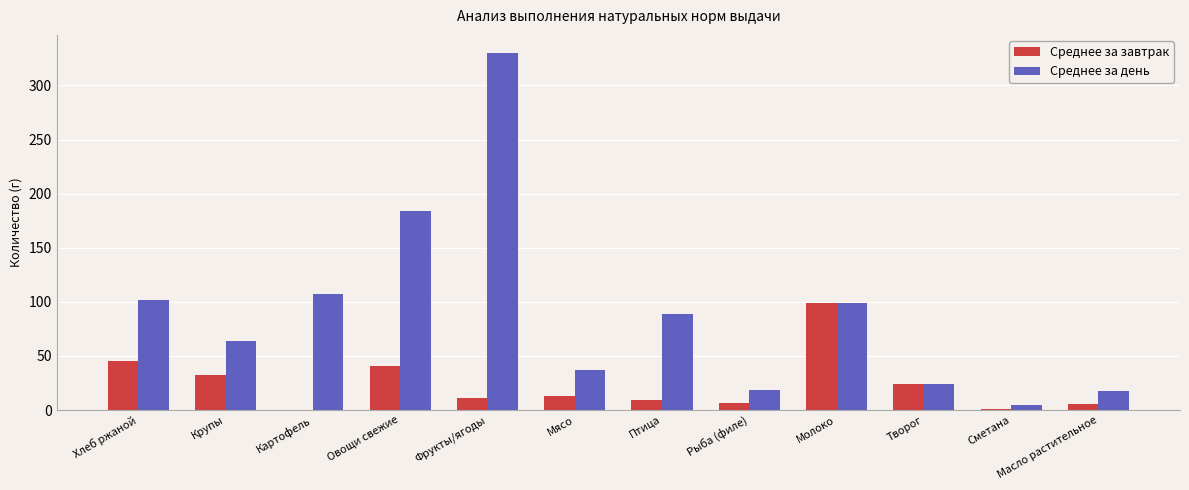

Does the chart contain stacked bars?

No